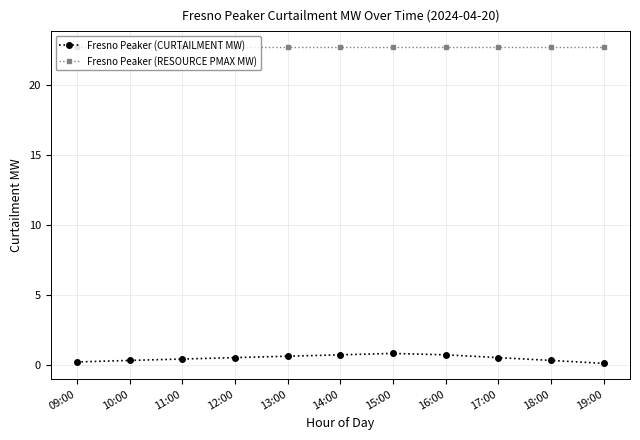

What position from the right is 18:00?

2